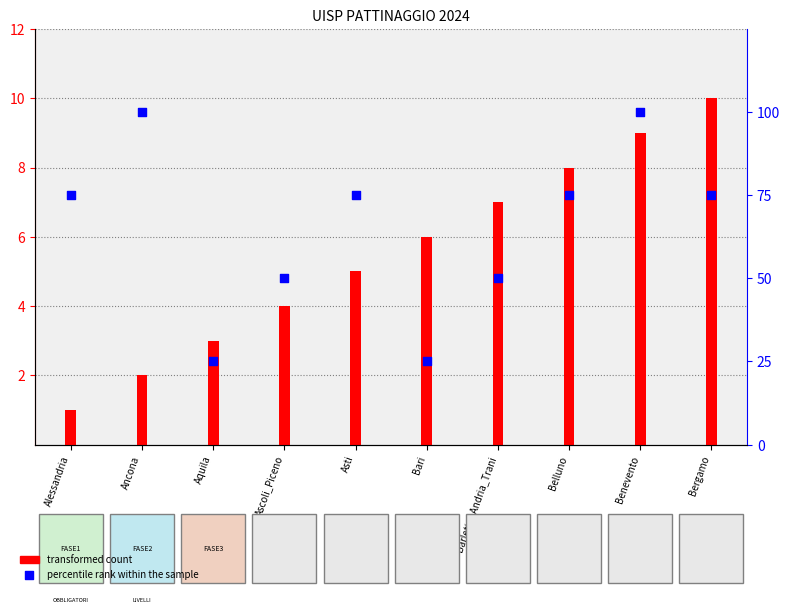

What are all the series names shown in the legend?

transformed count, percentile rank within the sample